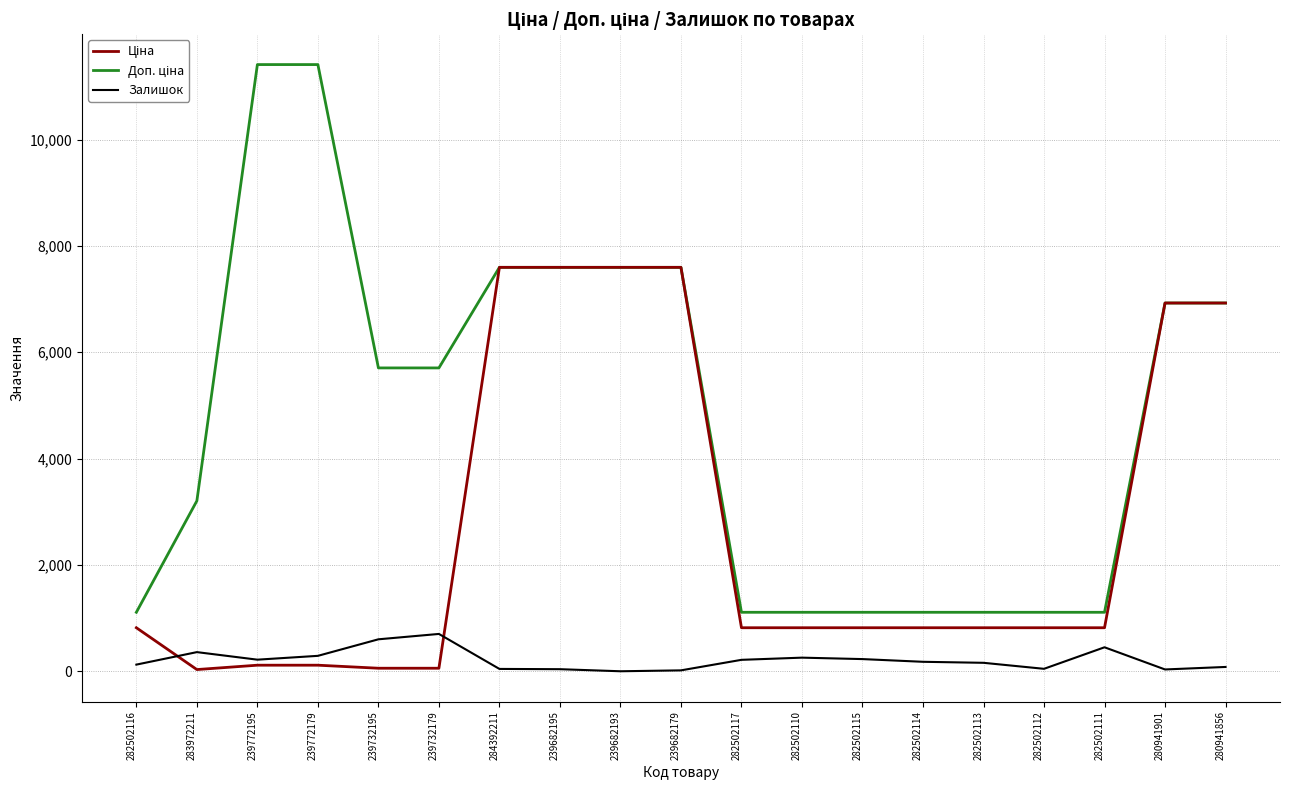

What is the greatest value displayed?

11410.0